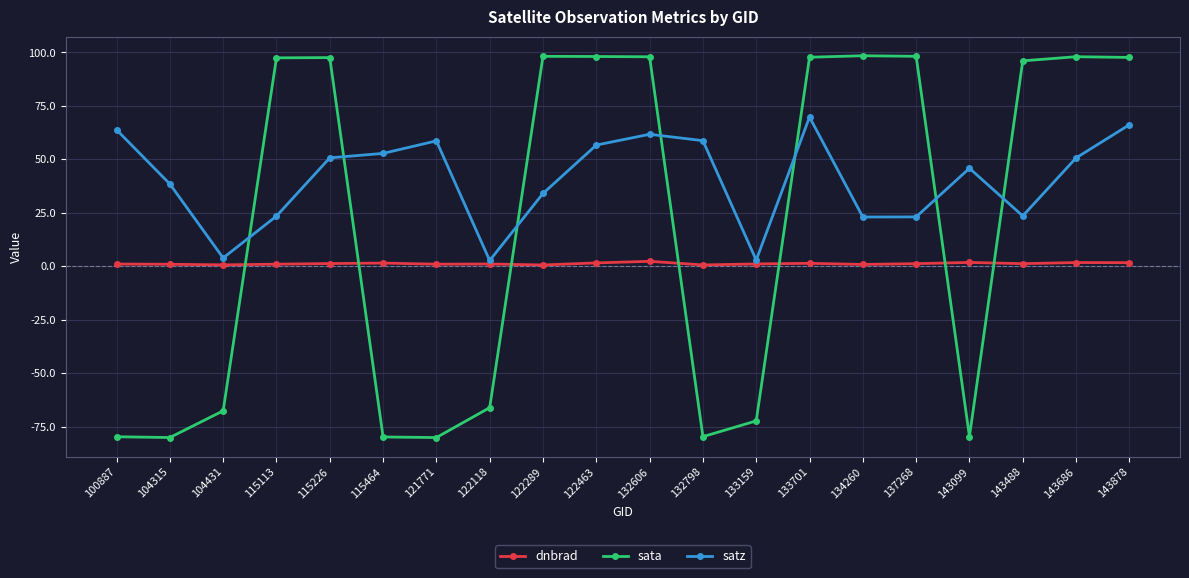

What is the smallest value displayed?

-80.2